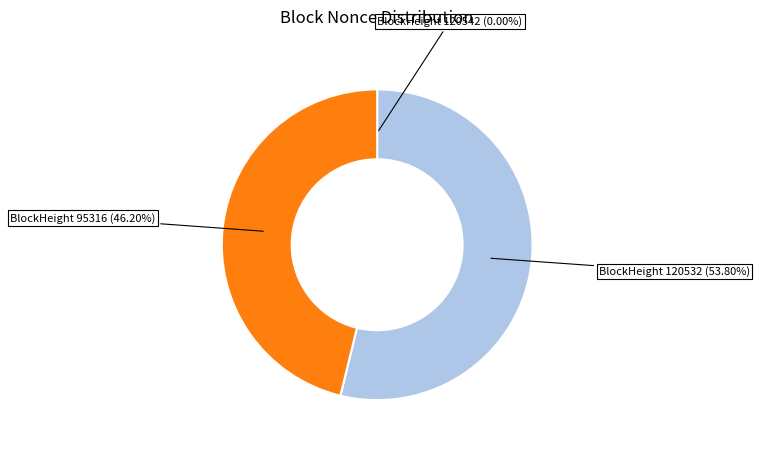

To the nearest percent, what is the difference between the largest and smallest slice percentages?

54%